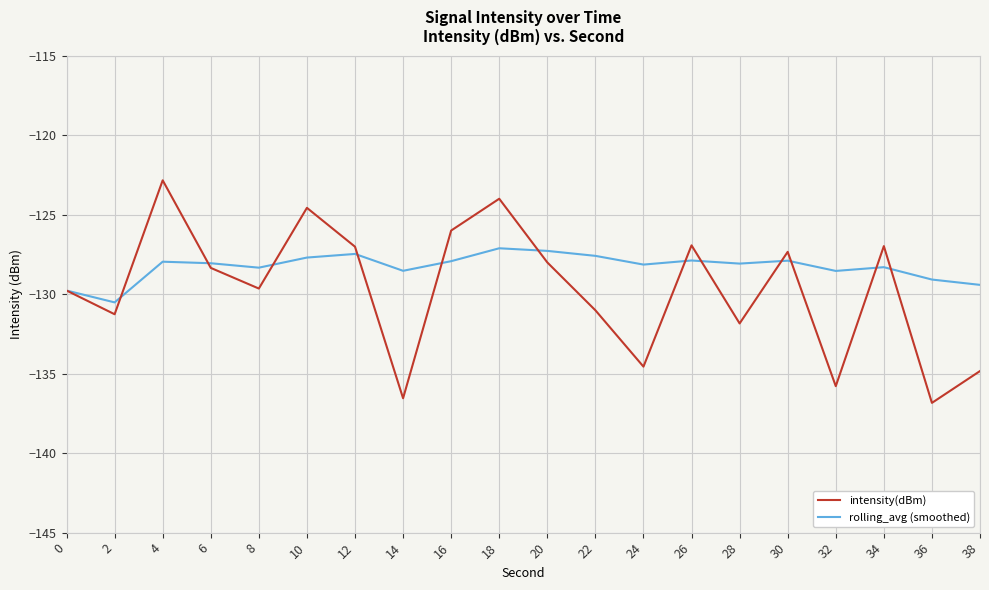

How many lines are shown in the chart?

2